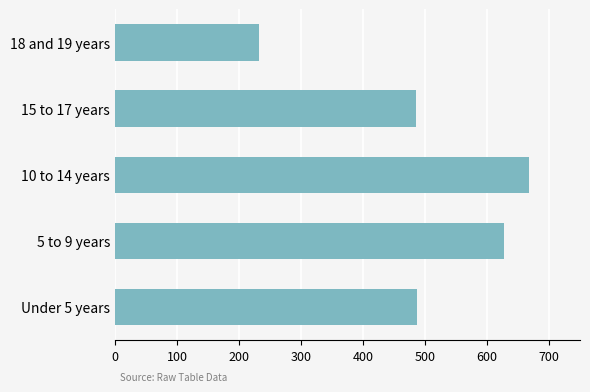

Count the number of data series in this chart.

1